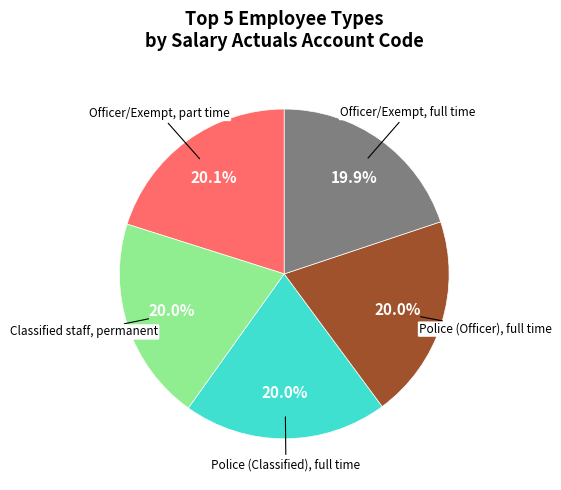

Do Officer/Exempt, full time and Police (Officer), full time together represent more than half of the pie?

No